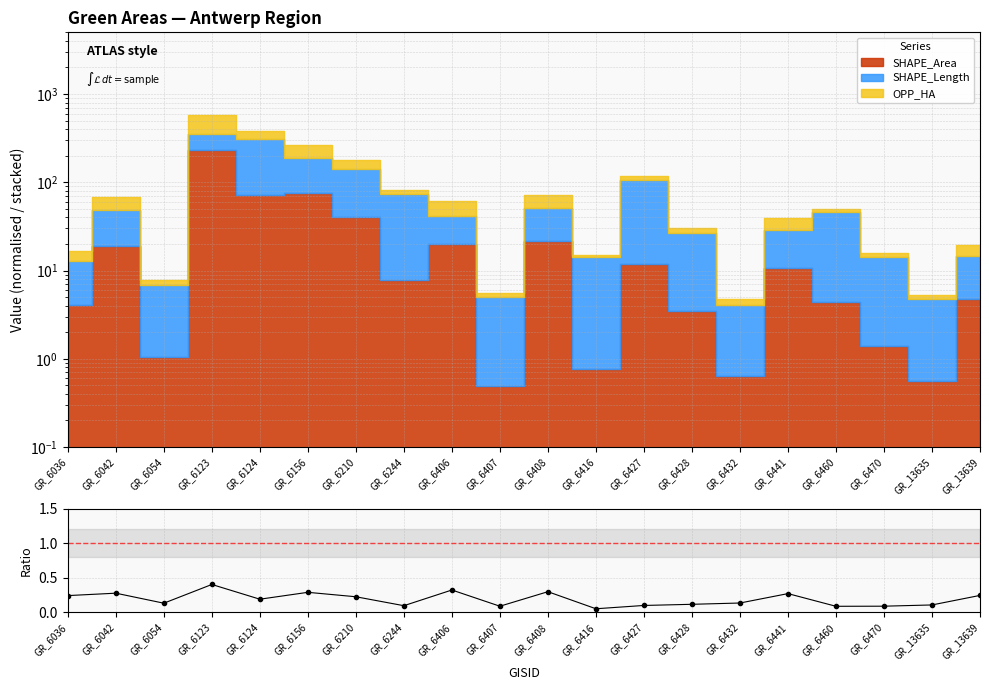

How many points are lower than both their immediate neighbors (excluding endpoints)?

6